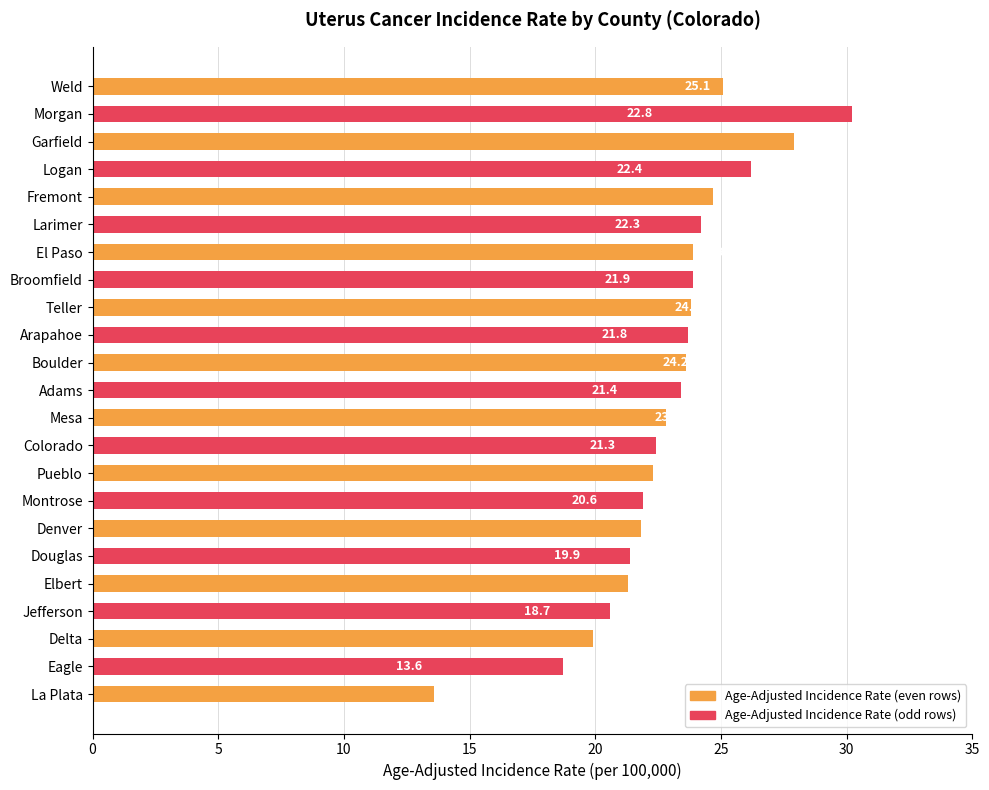

At which label does the data first exceed 23?

Weld